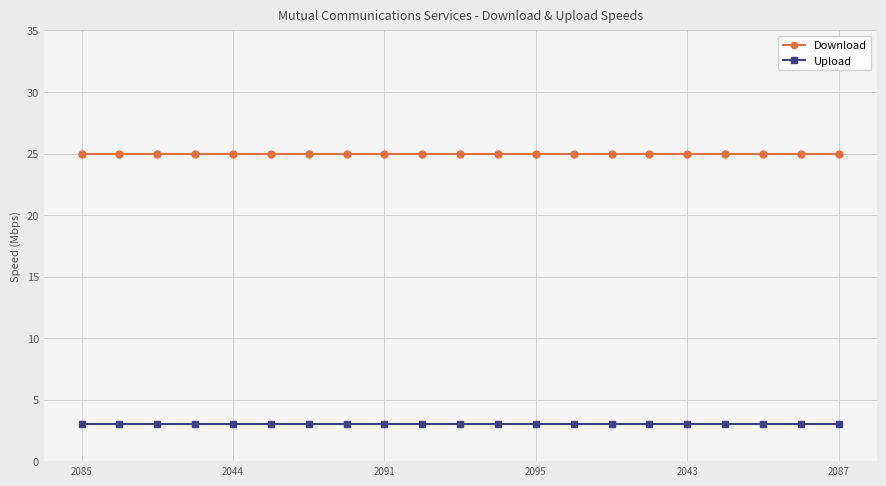

Reading left to right, what are all the values shown in this chart?

Download: 25	25	25	25	25	25	25	25	25	25	25	25	25	25	25	25	25	25	25	25	25
Upload: 3	3	3	3	3	3	3	3	3	3	3	3	3	3	3	3	3	3	3	3	3